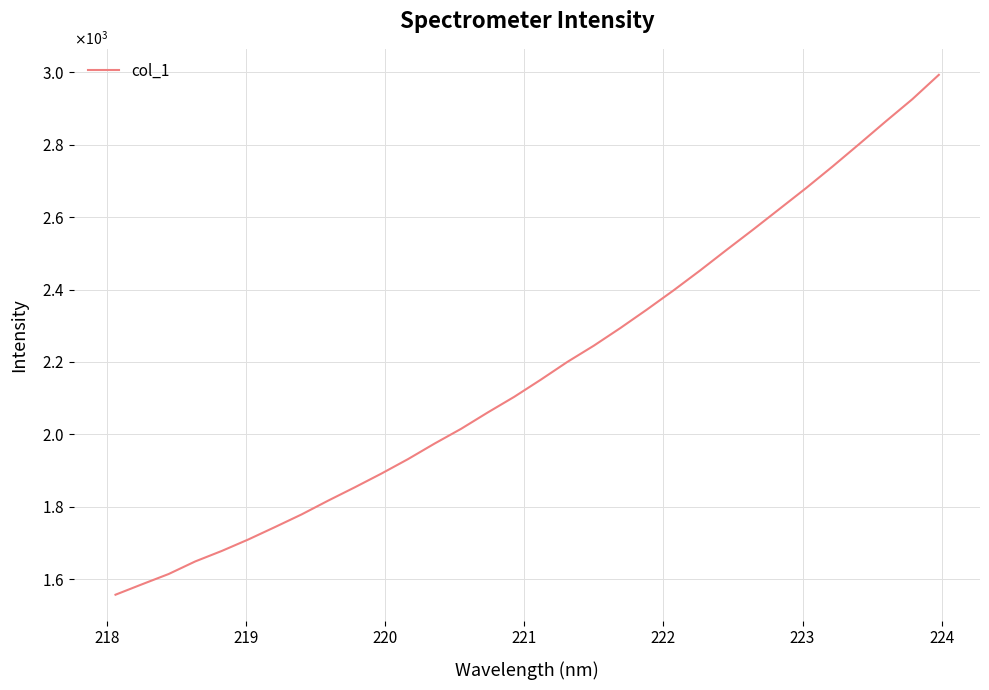

Is this an area chart (filled region under the line)?

No